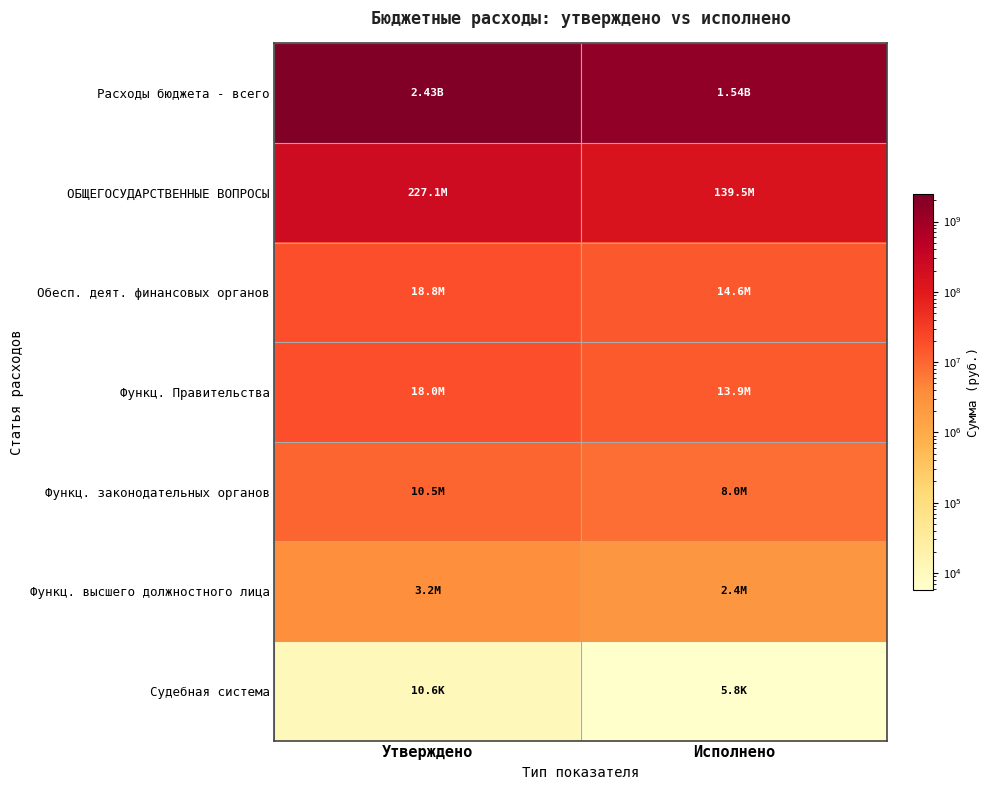

Between Утверждено and Исполнено, which is larger?

Утверждено